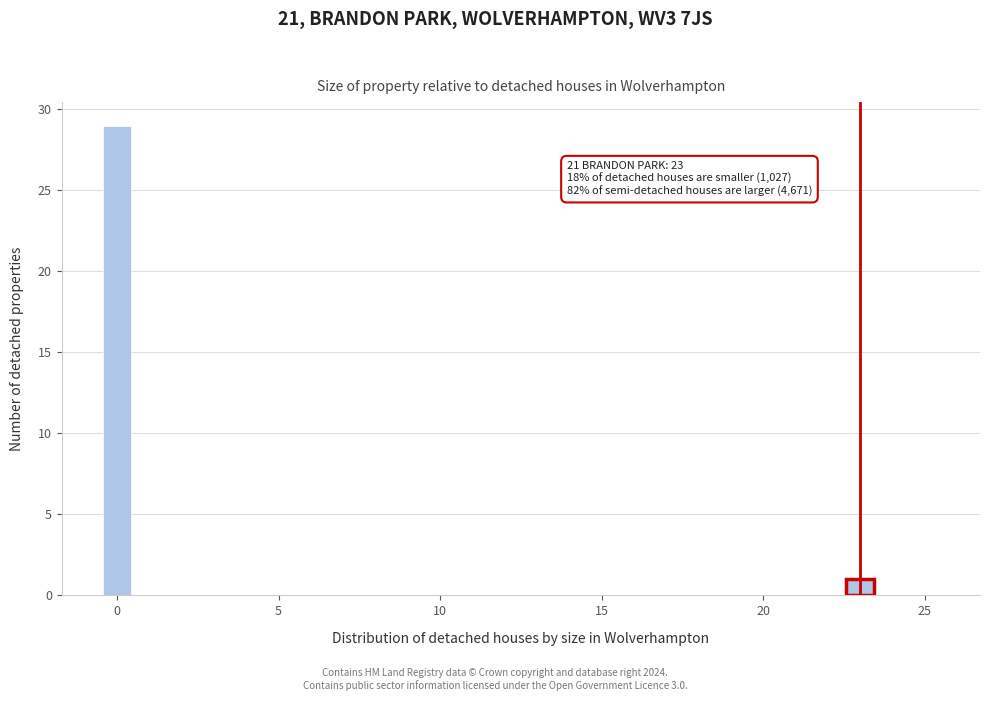

Read against the x-axis, roughly where is the centre of the tallest bar?

0.0